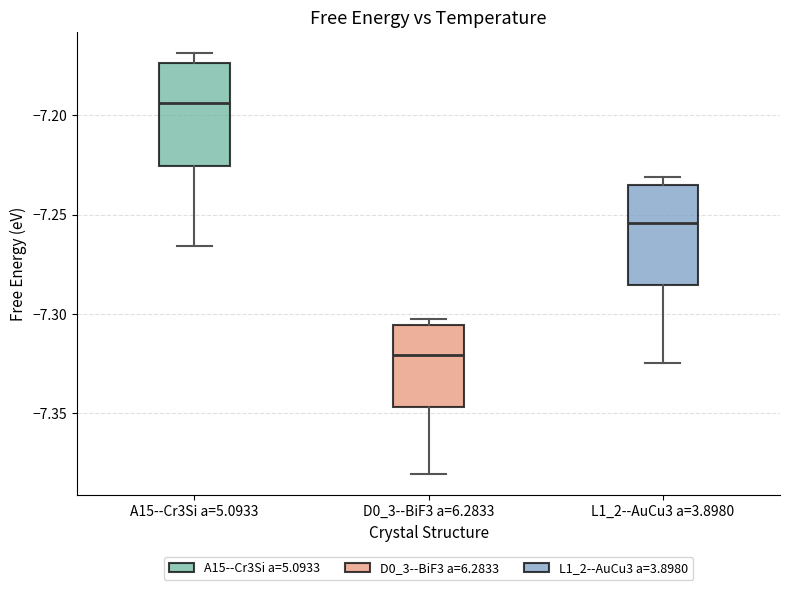

Where does the lower whisker of the box for L1_2--AuCu3 a=3.8980 end on the y-axis? The values are not printed on the chart, so give them approximately, as read against the axis.

-7.325